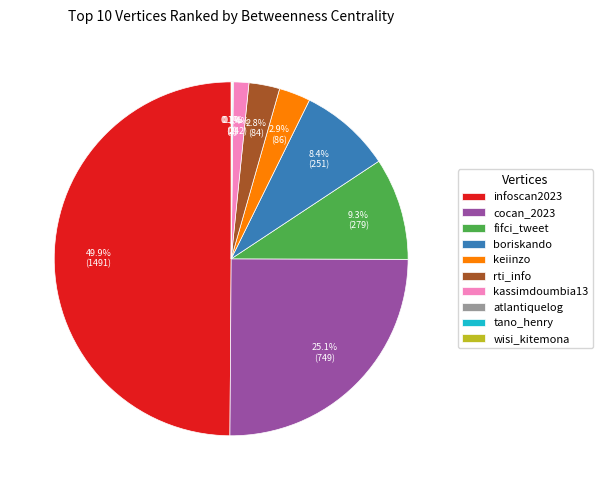

Does fifci_tweet account for over 50% of the chart?

No